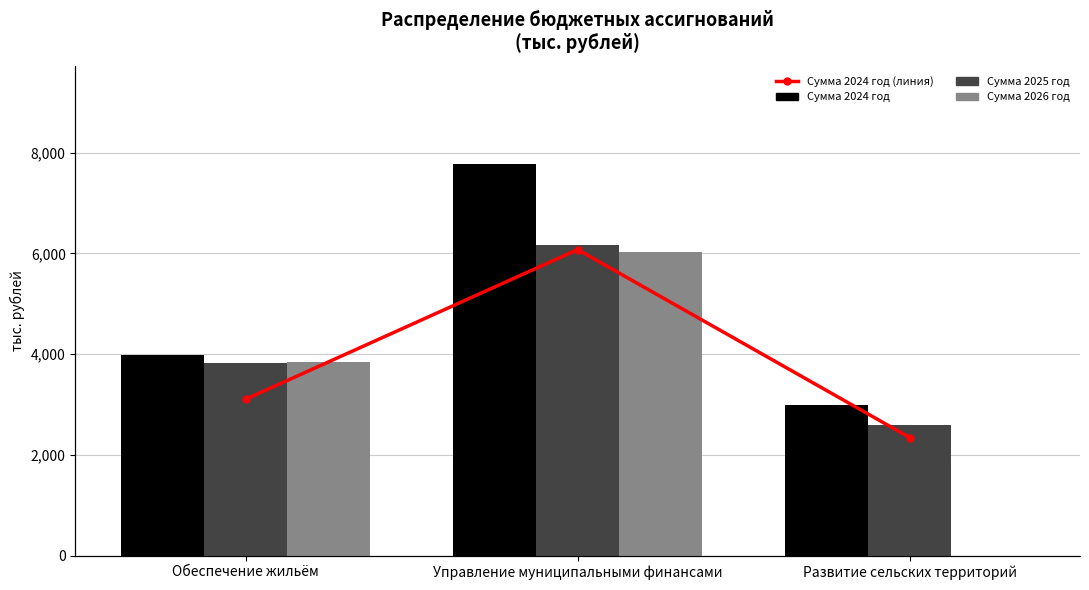

True or false: Сумма 2026 год has a value of 6020.0 at Управление муниципальными финансами.

True